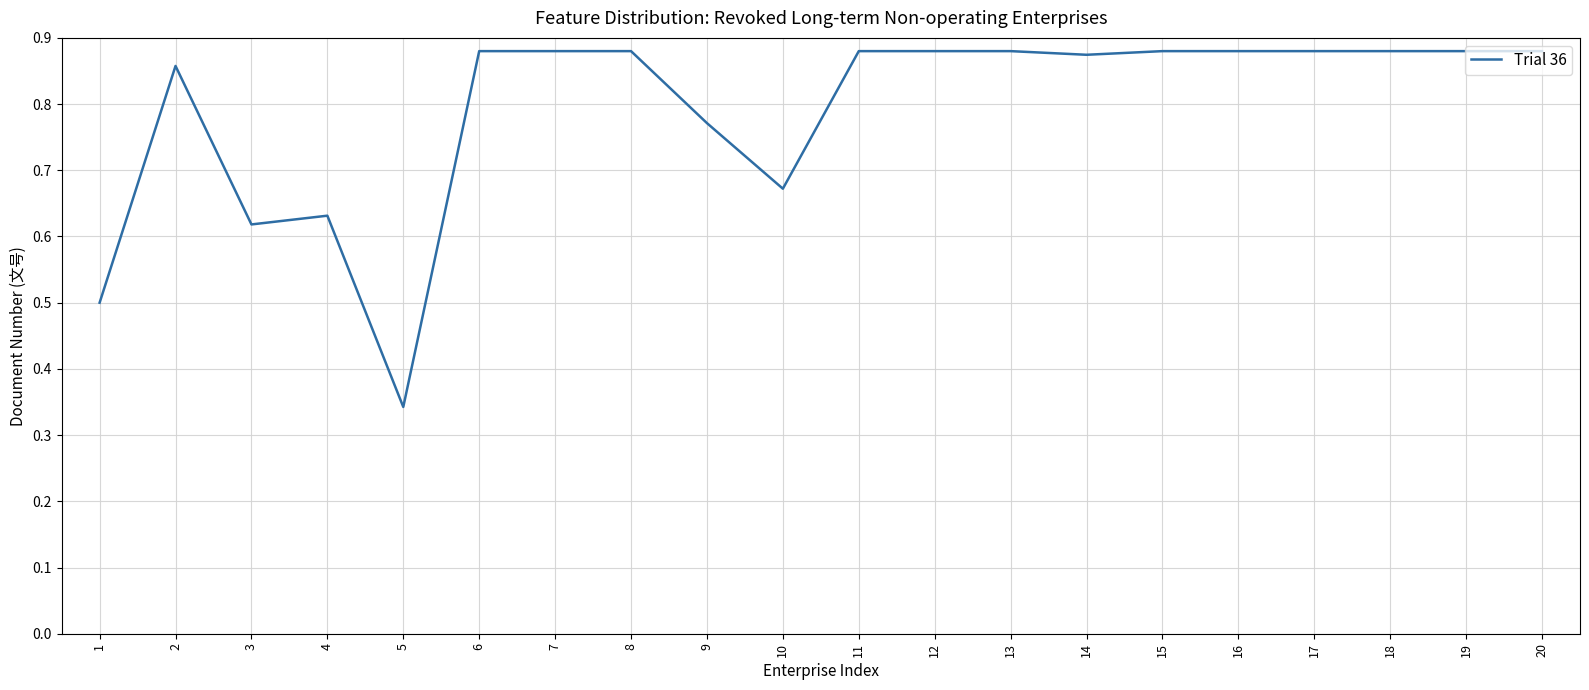

At which label is the value closest to 0?

5